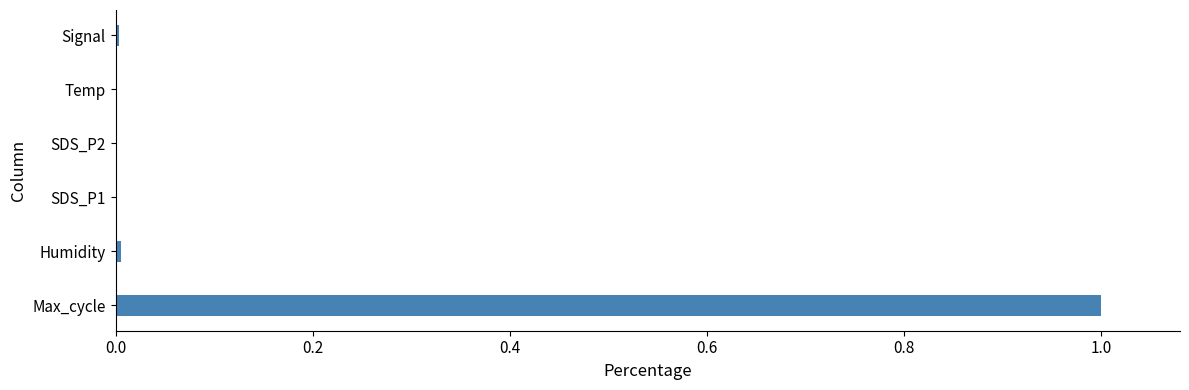

Is it true that the value at Temp is 0.0?

True